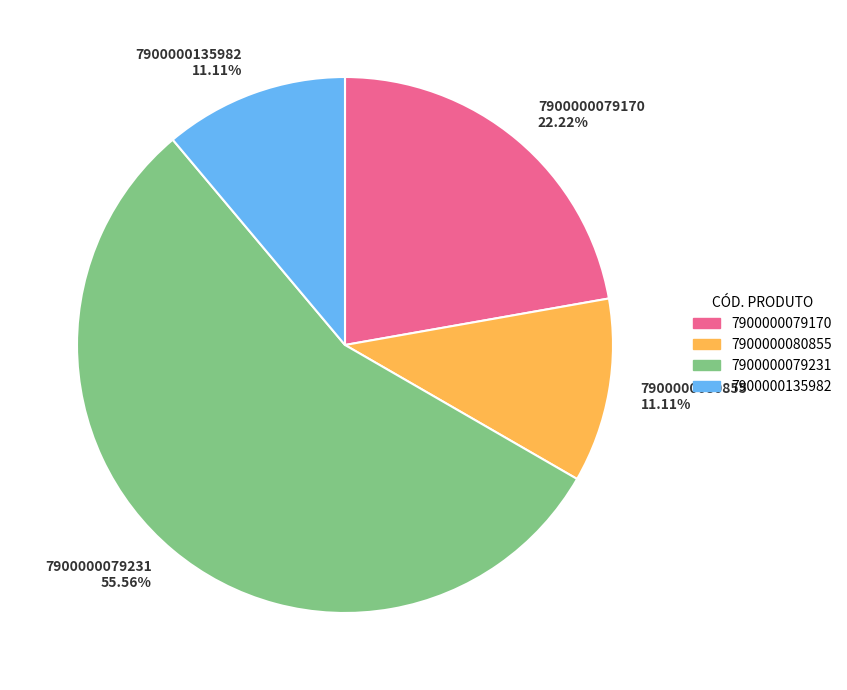

Does 7900000079231 represent more than half of the total?

Yes